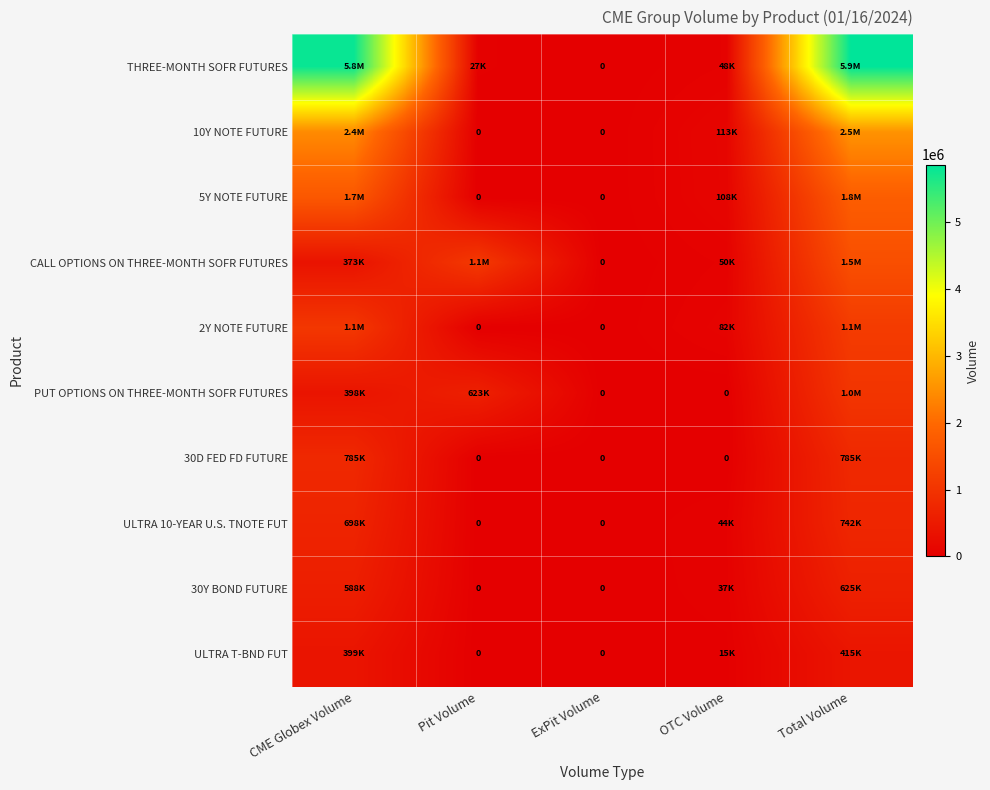

List the series in order of their peak value, highest first.

THREE-MONTH SOFR FUTURES, 10Y NOTE FUTURE, 5Y NOTE FUTURE, CALL OPTIONS ON THREE-MONTH SOFR FUTURES, 2Y NOTE FUTURE, PUT OPTIONS ON THREE-MONTH SOFR FUTURES, 30D FED FD FUTURE, ULTRA 10-YEAR U.S. TNOTE FUT, 30Y BOND FUTURE, ULTRA T-BND FUT